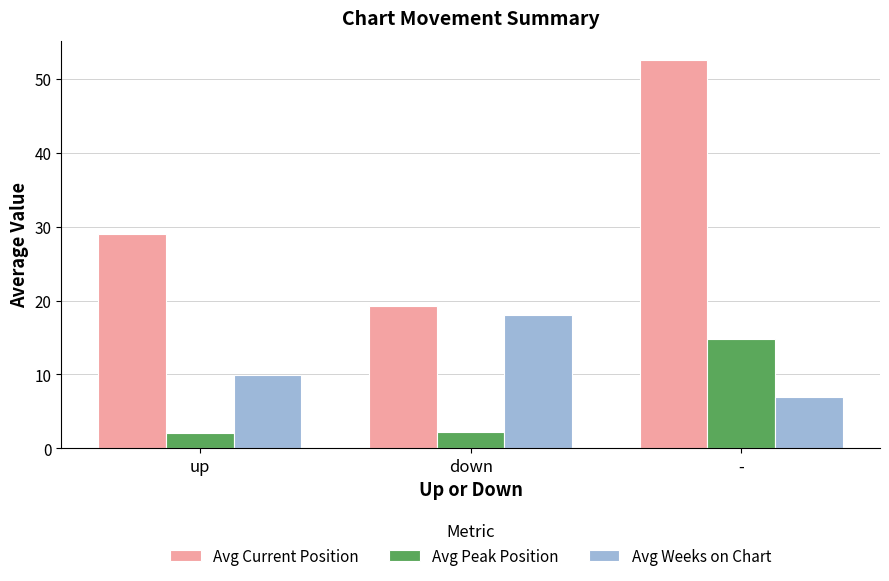

Which series has the largest total across all categories?

Avg Current Position